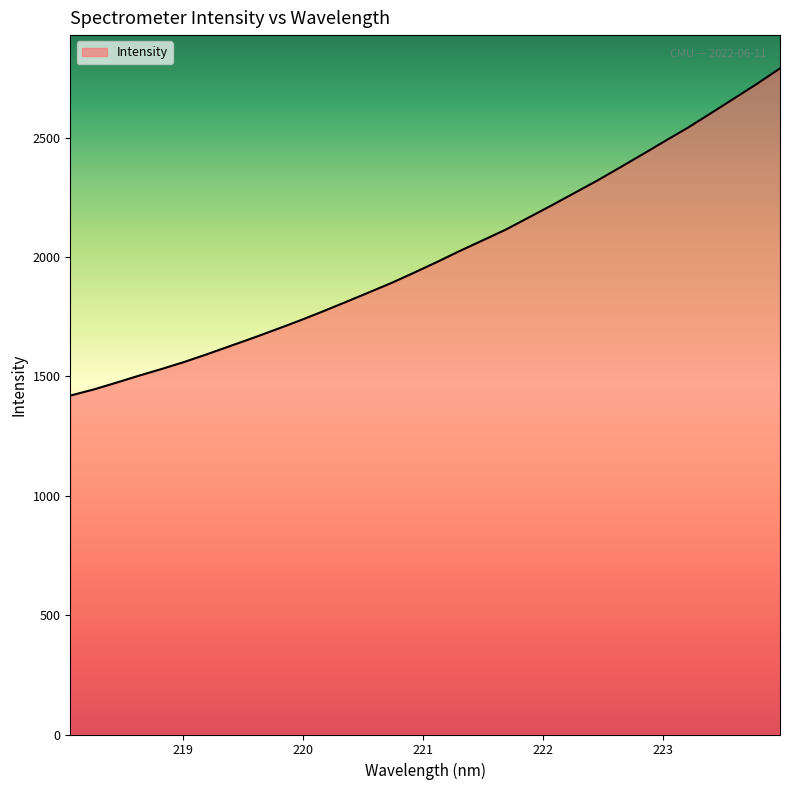

What is the maximum value shown in the chart?

2790.0